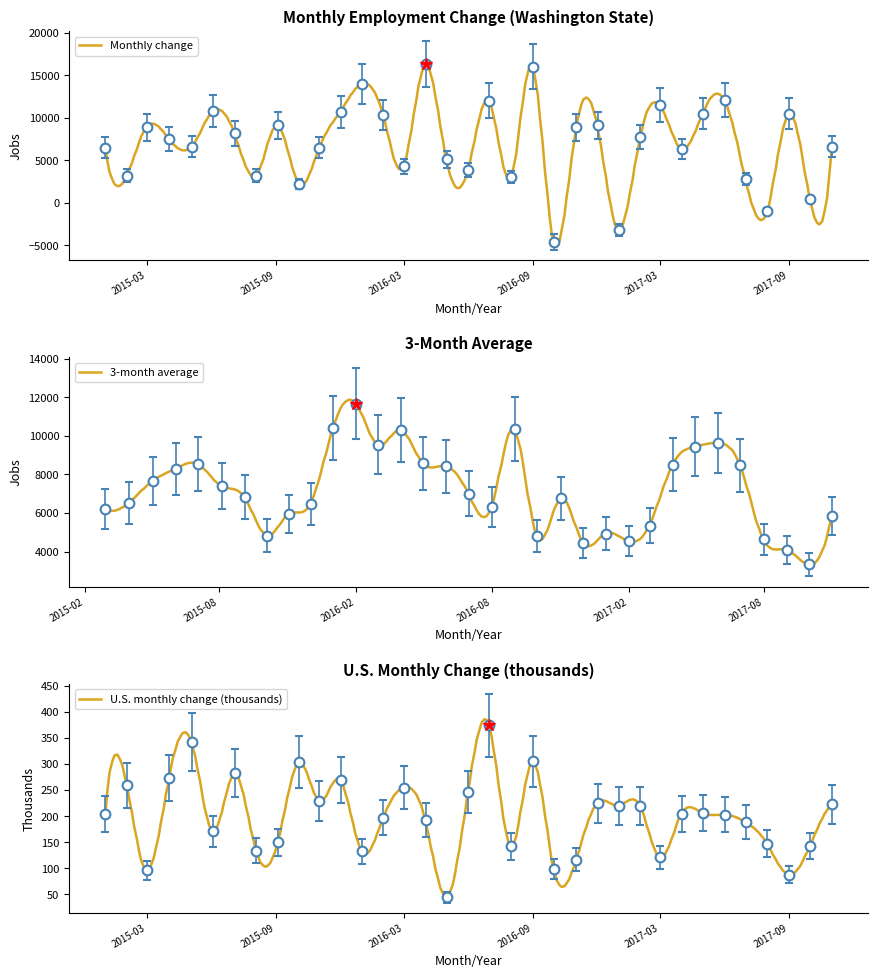

Is this an area chart (filled region under the line)?

No